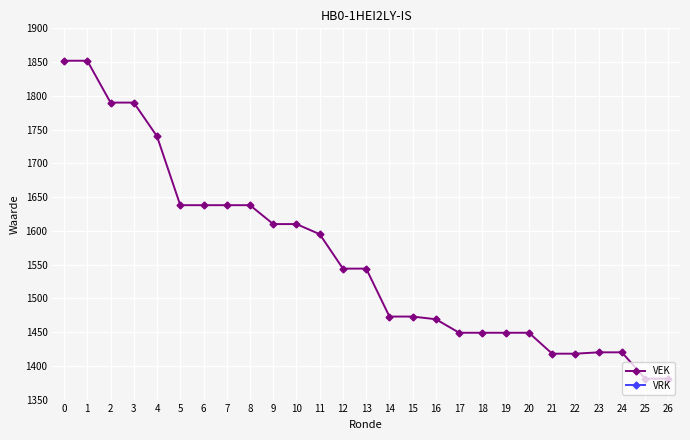

Does the chart display data point markers on the line(s)?

Yes